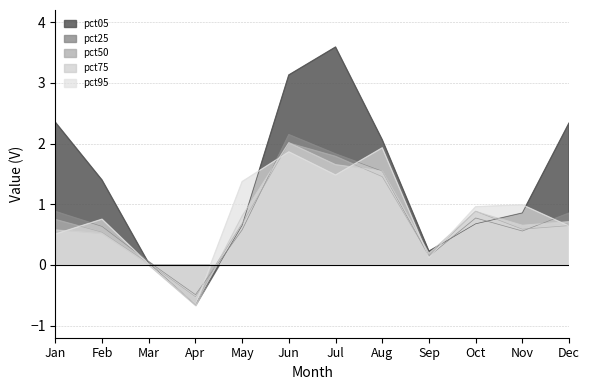

What is the sum of the pct95 values at Jan and Nov?

1.5